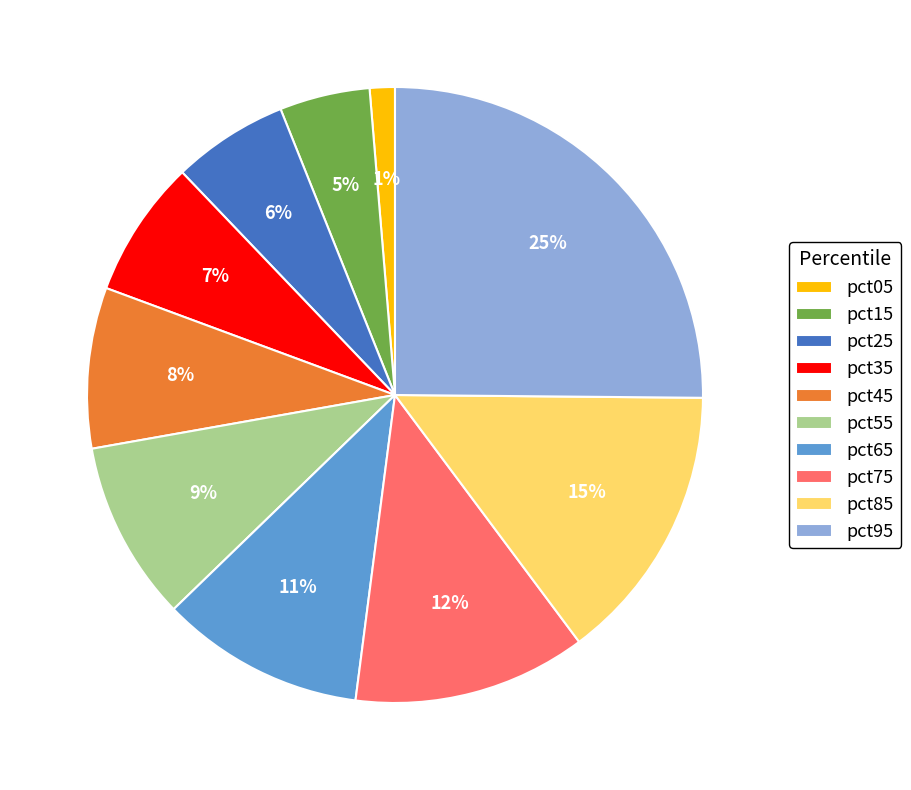

Between pct85 and pct15, which is larger?

pct85